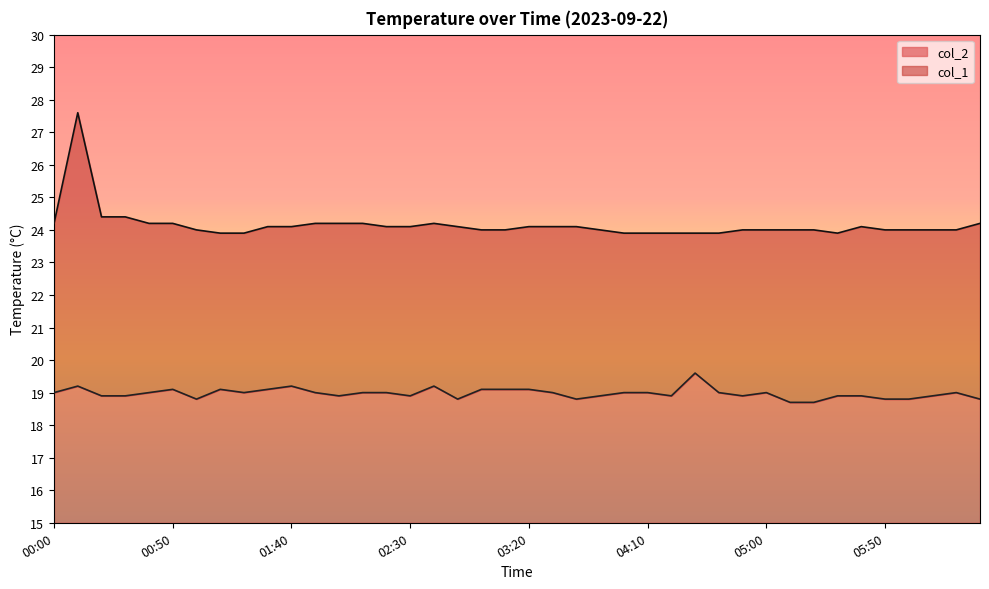

In col_2, how many points are lower than both neighbors (excluding endpoints)?

8